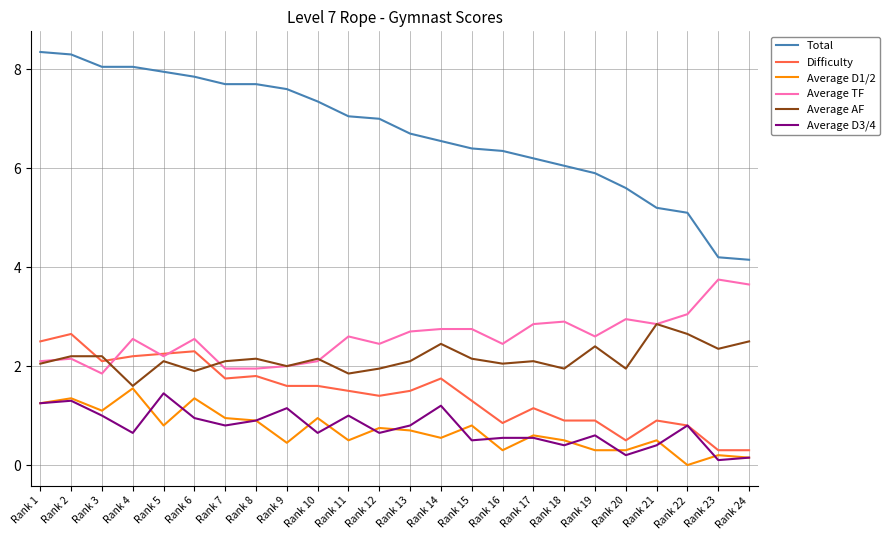

Which series has the largest range (max minus min)?

Total